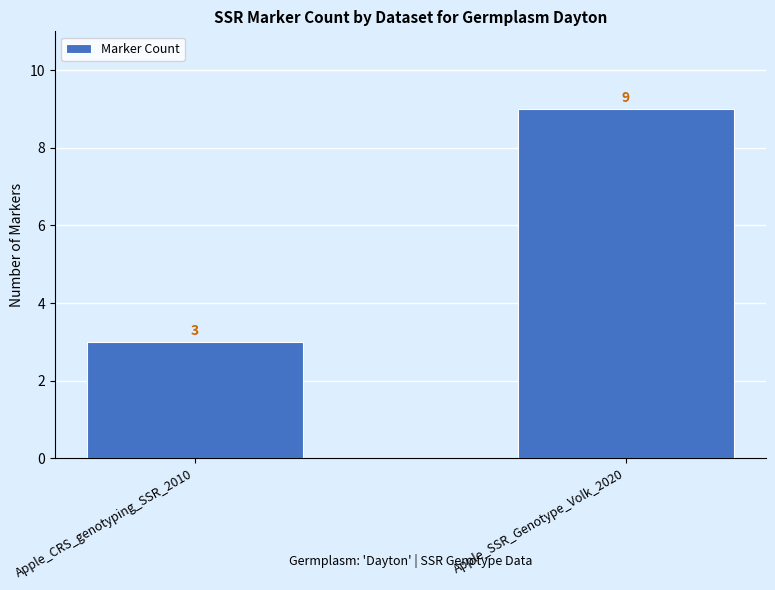

Reading left to right, list all the values displayed in this chart.

Apple_CRS_genotyping_SSR_2010=3	Apple_SSR_Genotype_Volk_2020=9